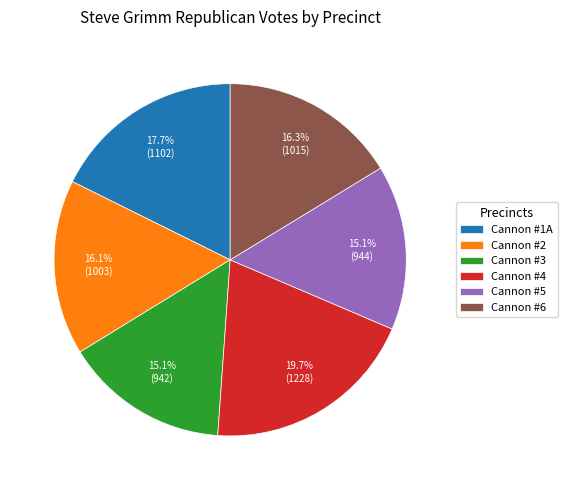

Is it true that Cannon #4 is 20% of the pie?

True